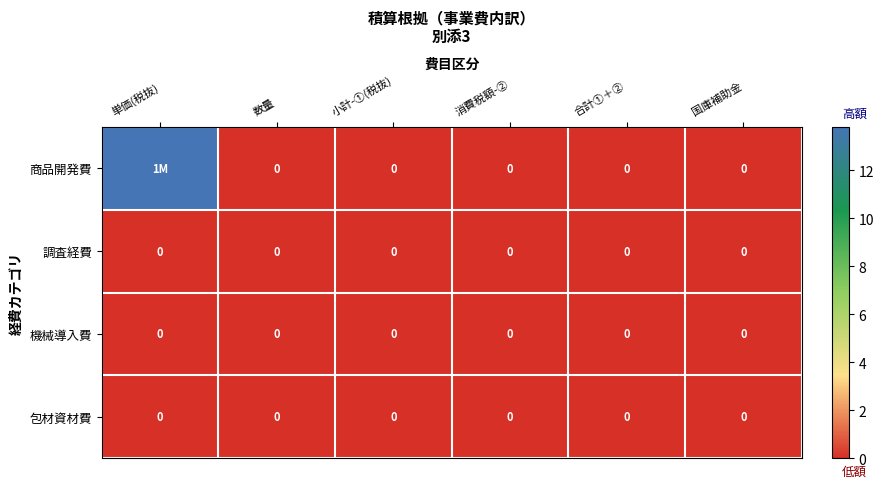

Count the number of data series in this chart.

4